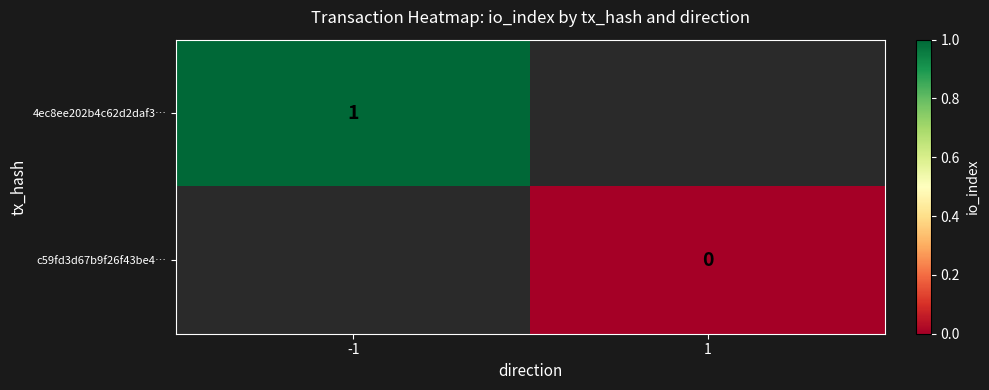

Is it true that 4ec8ee202b4c62d2daf3… equals 1 at -1?

True